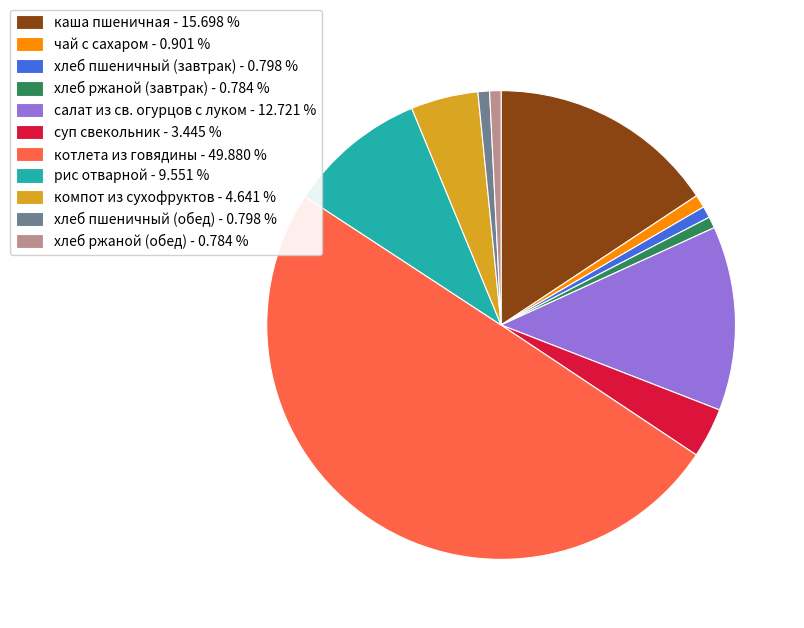

Is салат из св. огурцов с луком the majority of the pie?

No